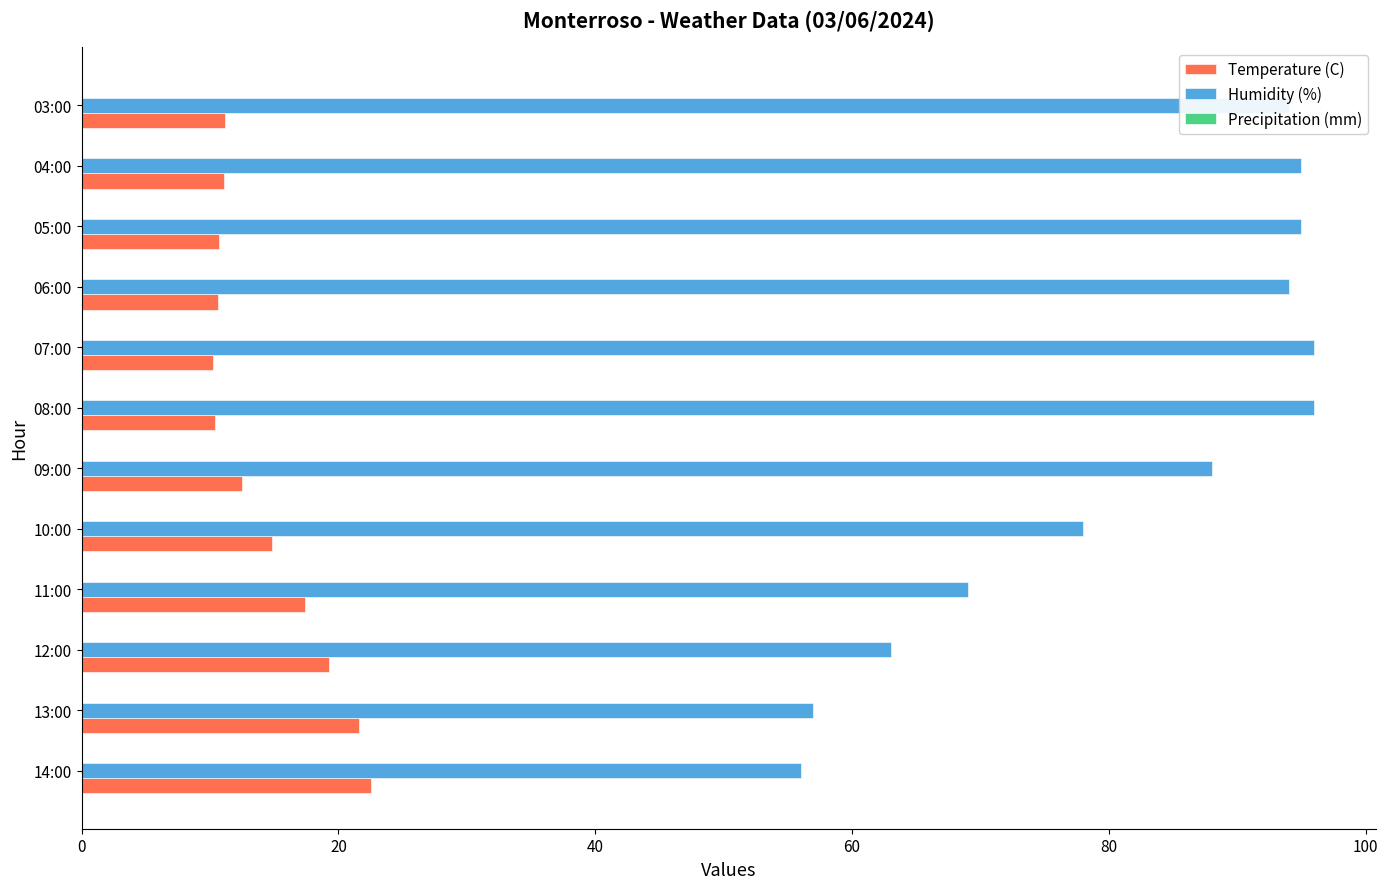

Where is Humidity (%) nearest to the value 76?

10:00